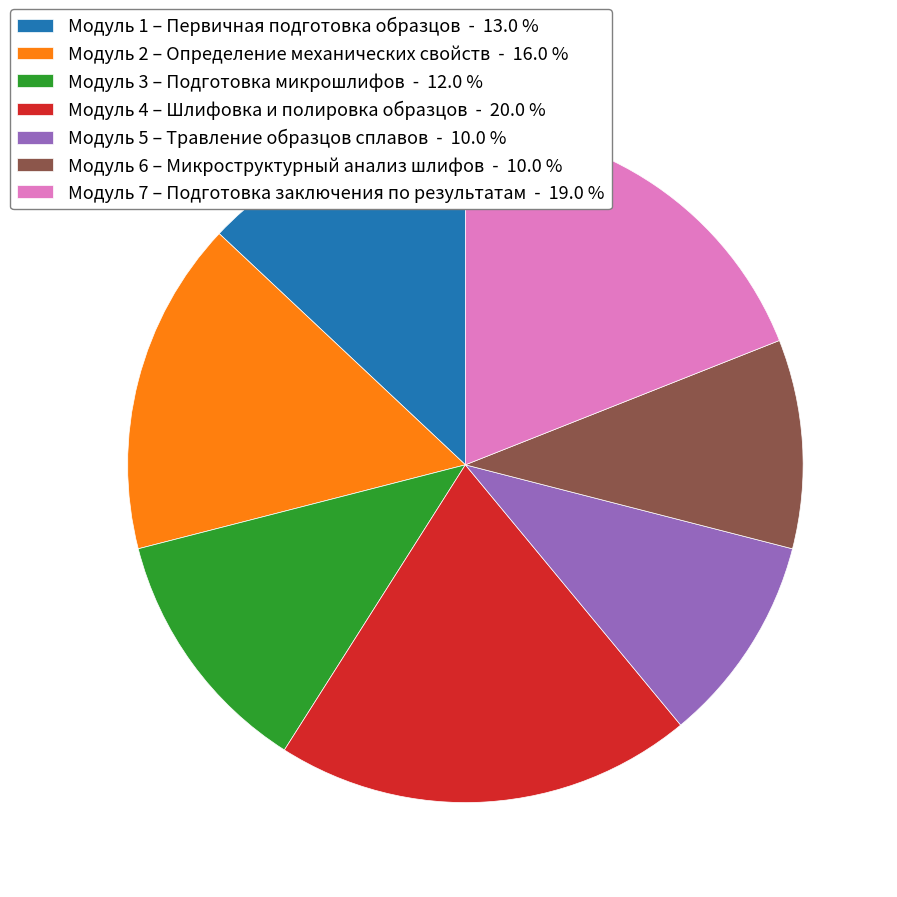

Which has a higher value, Модуль 1 – Первичная подготовка образцов or Модуль 5 – Травление образцов сплавов?

Модуль 1 – Первичная подготовка образцов